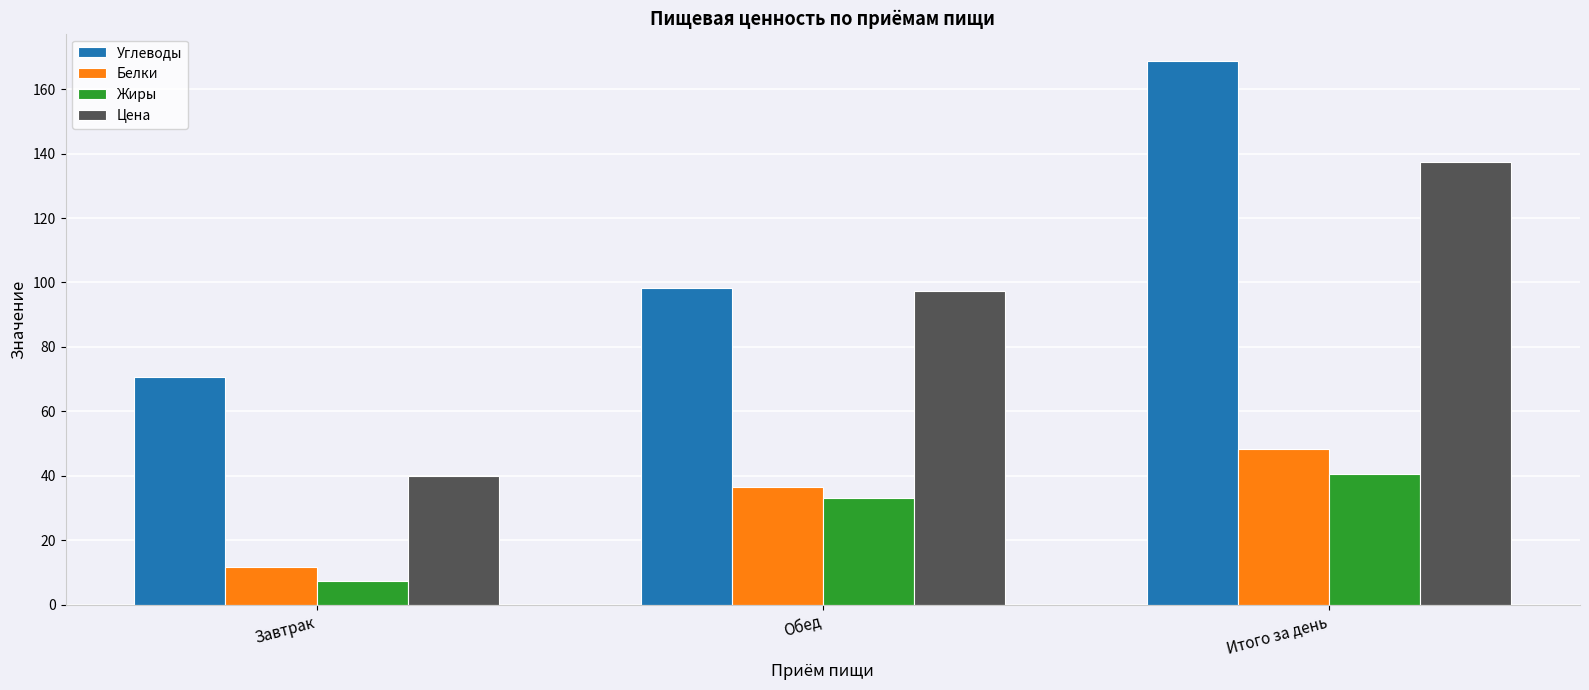

What is the greatest value displayed?

168.8